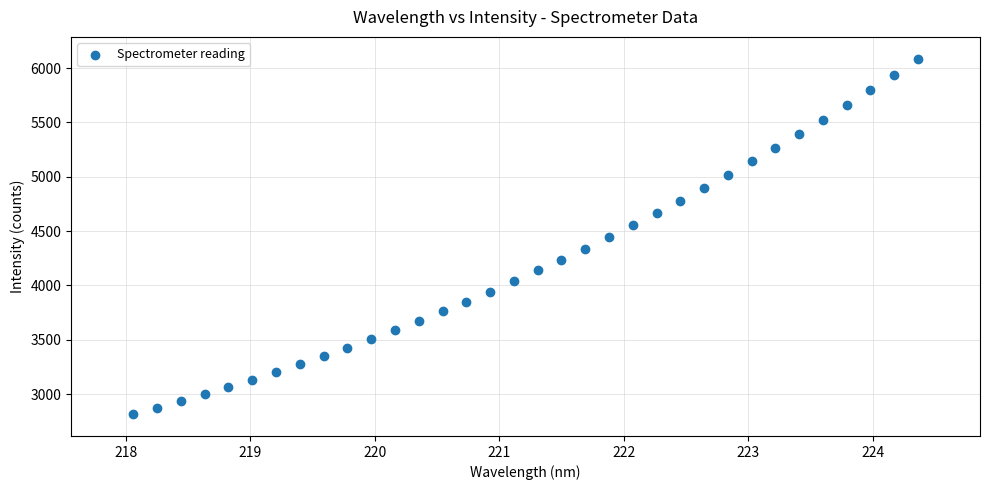

What is the range of Y values (max minus min)?

3271.6